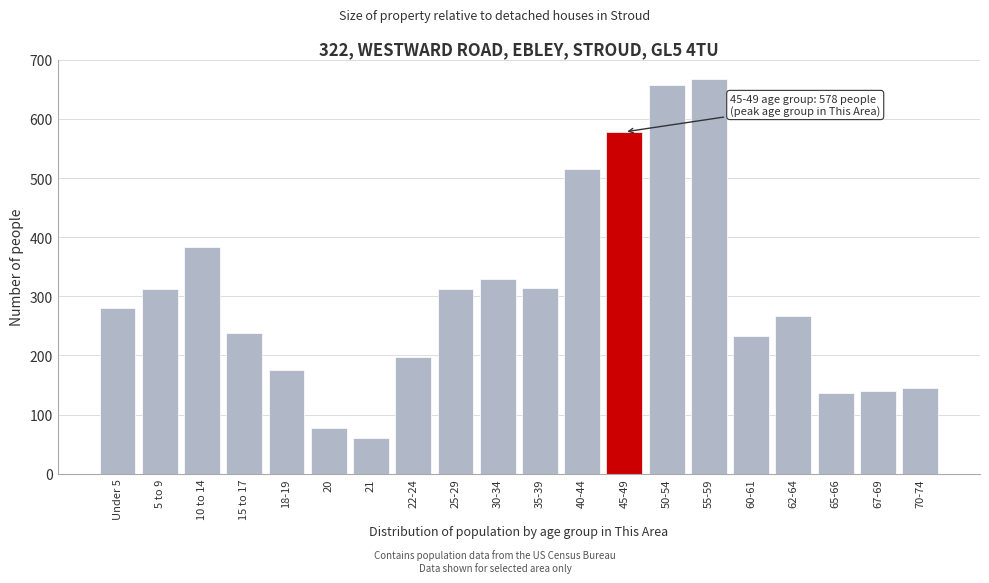

What is the sum of all values?

6018